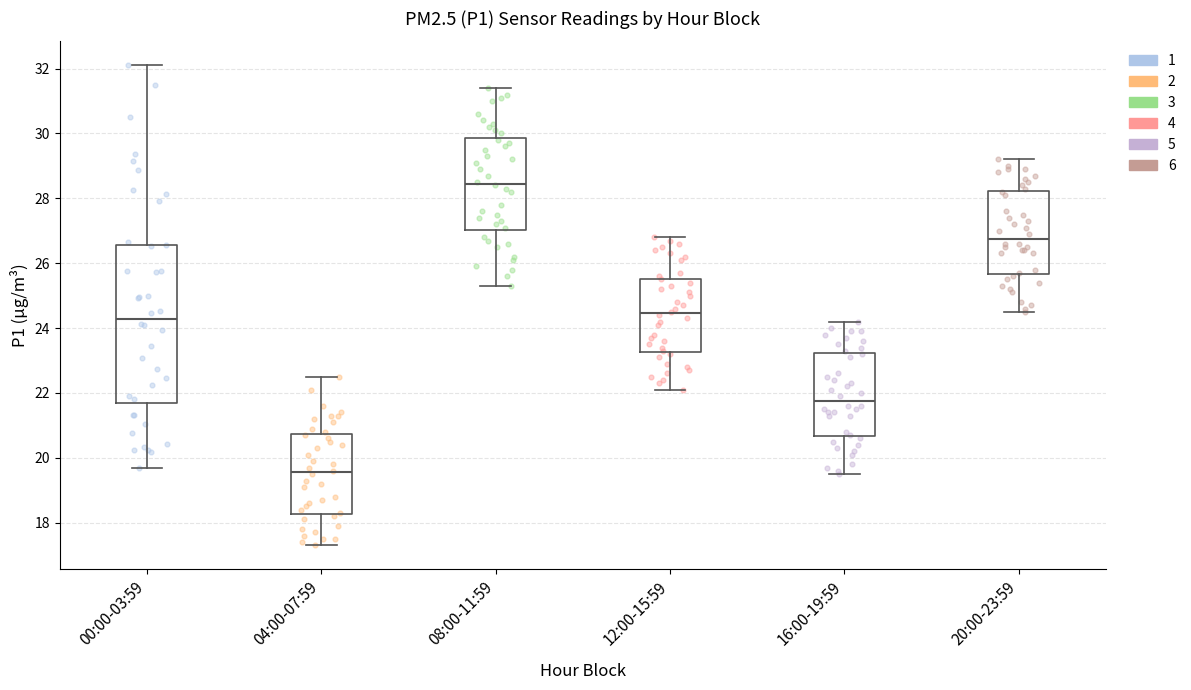

Which box's median line is the lowest?

04:00-07:59